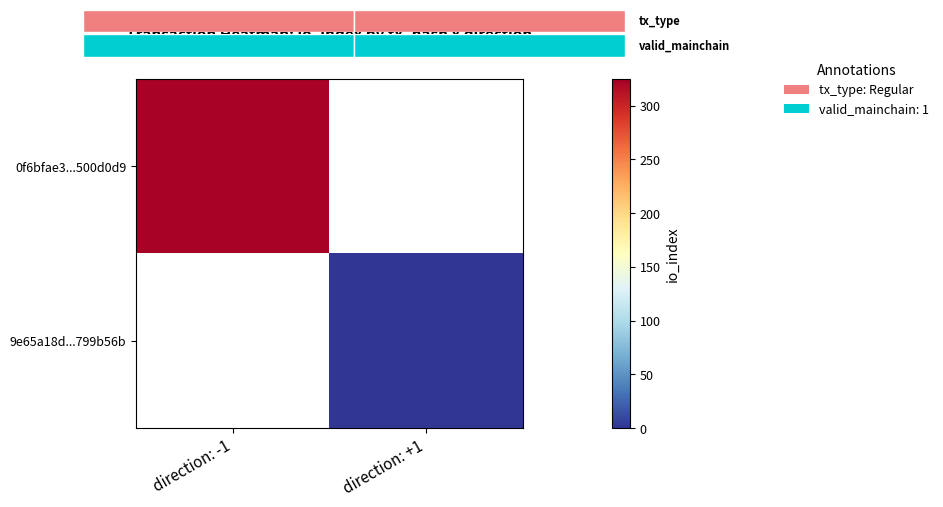

Is the value of 9e65a18d...799b56b at direction: -1 greater than the value of 0f6bfae3...500d0d9 at direction: +1?

No